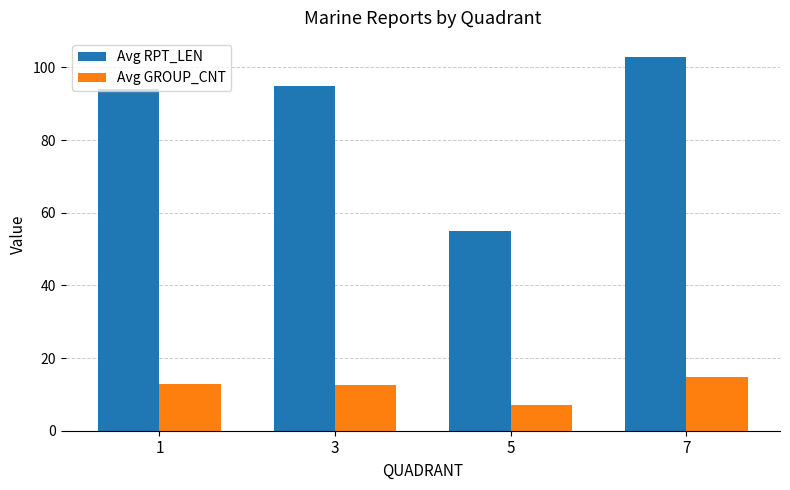

What value does the Avg RPT_LEN series have at 1?

94.0